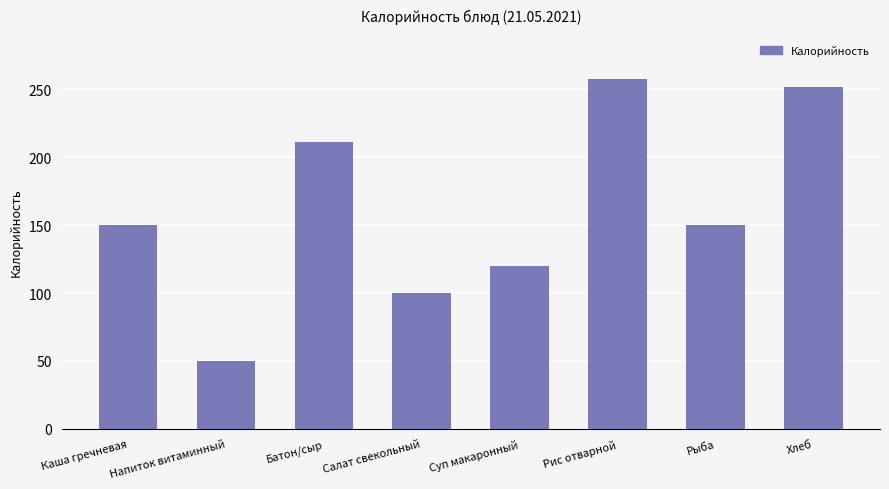

What is the difference between the values at Батон/сыр and Салат свекольный?

111